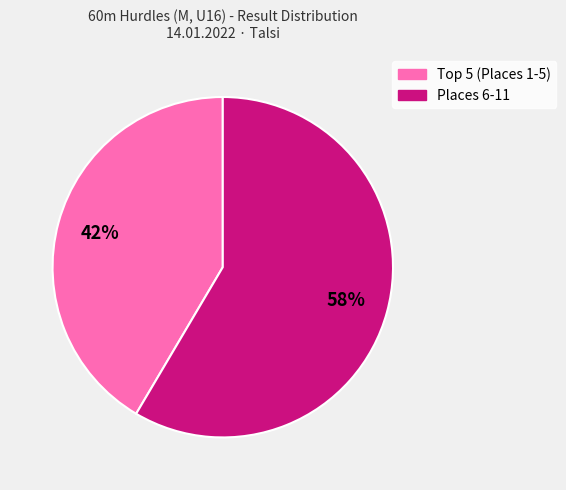

Is there any slice that represents more than half of the pie?

Yes